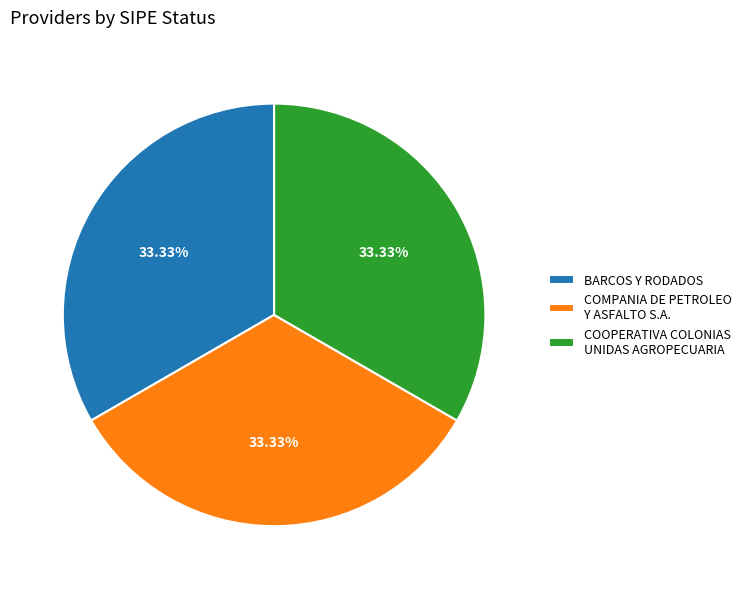

What is the ratio of the value at COOPERATIVA COLONIAS UNIDAS AGROPECUARIA to the value at COMPANIA DE PETROLEO Y ASFALTO S.A.?

1.0